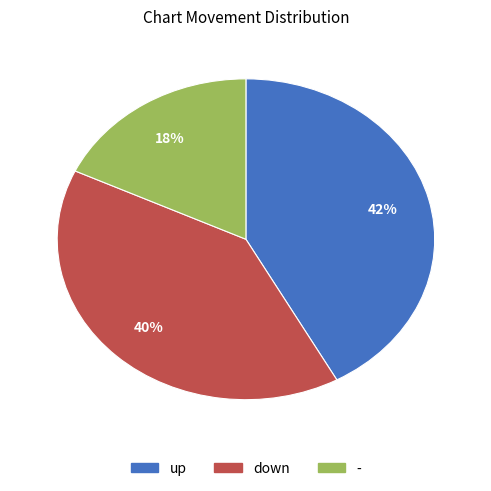

True or false: - accounts for 18% of the total.

True